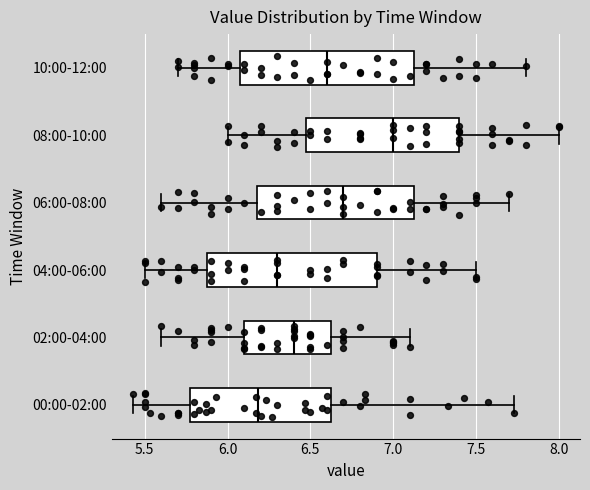

Where is the right edge of the box for 00:00-02:00 on the x-axis? The values are not printed on the chart, so give them approximately, as read against the axis.

6.65